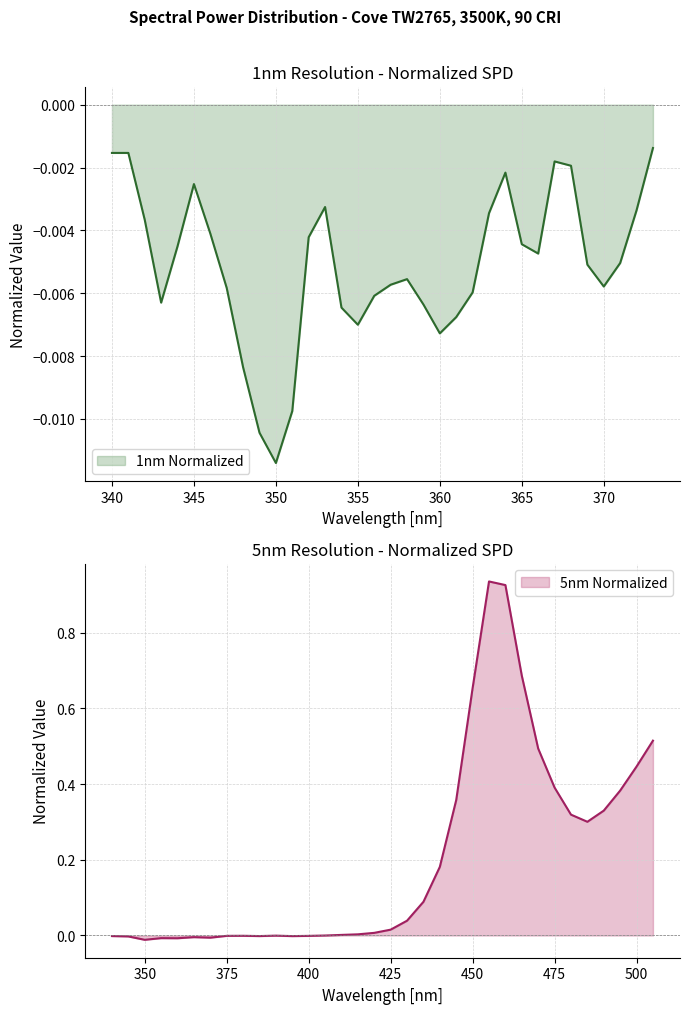

Does the chart have visible grid lines?

Yes